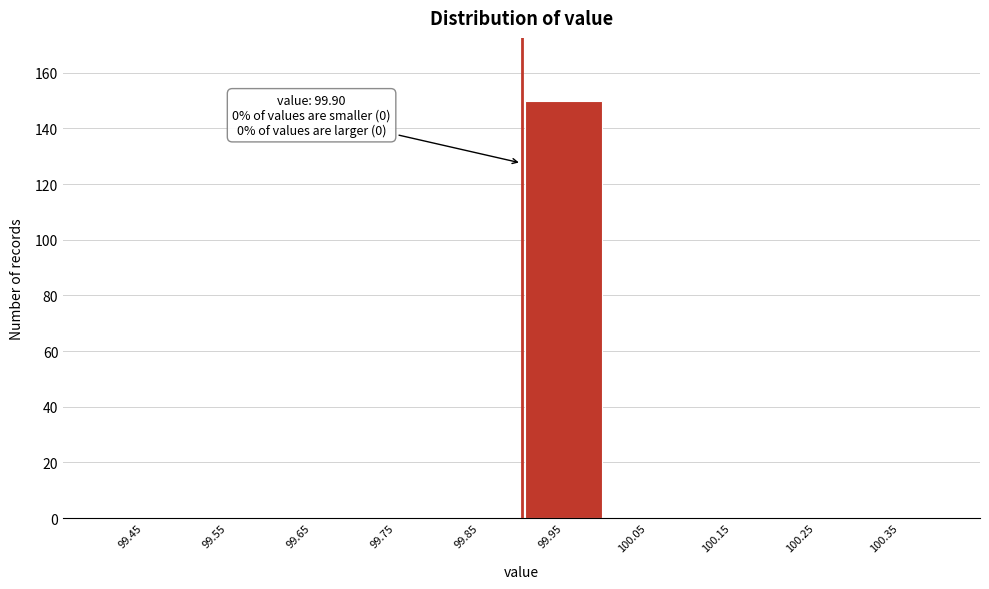

Over which range of the x-axis is the bar tallest?

99.9 to 100.0